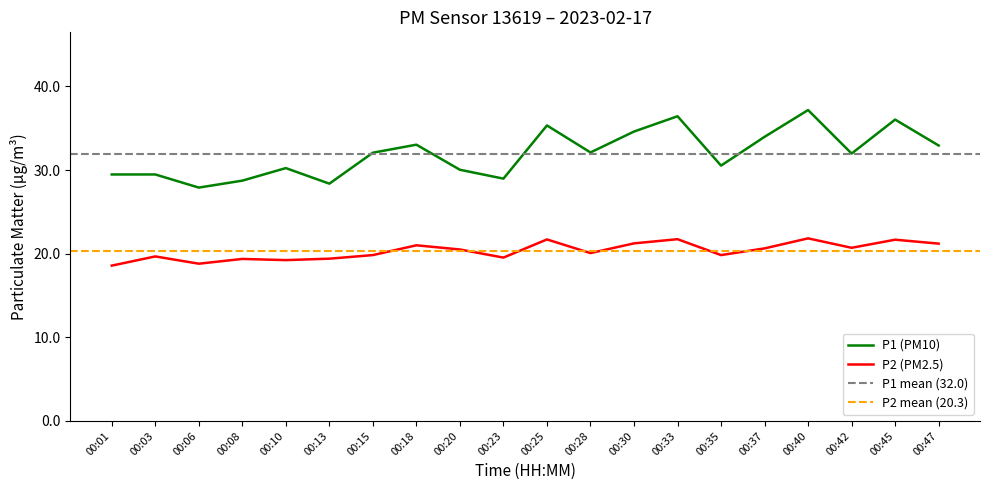

The value of P2 at 00:01 is 18.6. True or false?

True